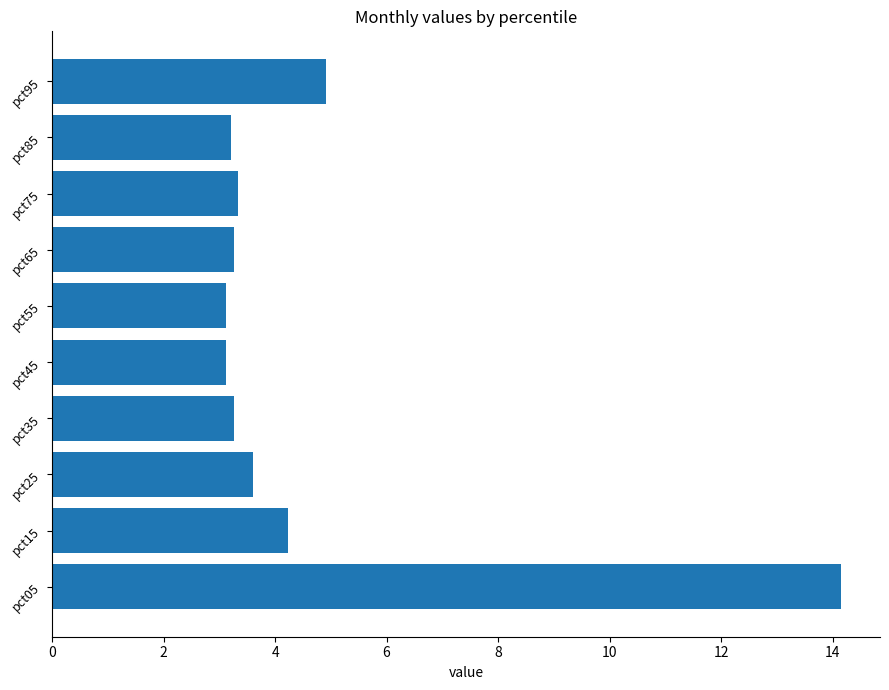

Read the value at pct95.

4.9